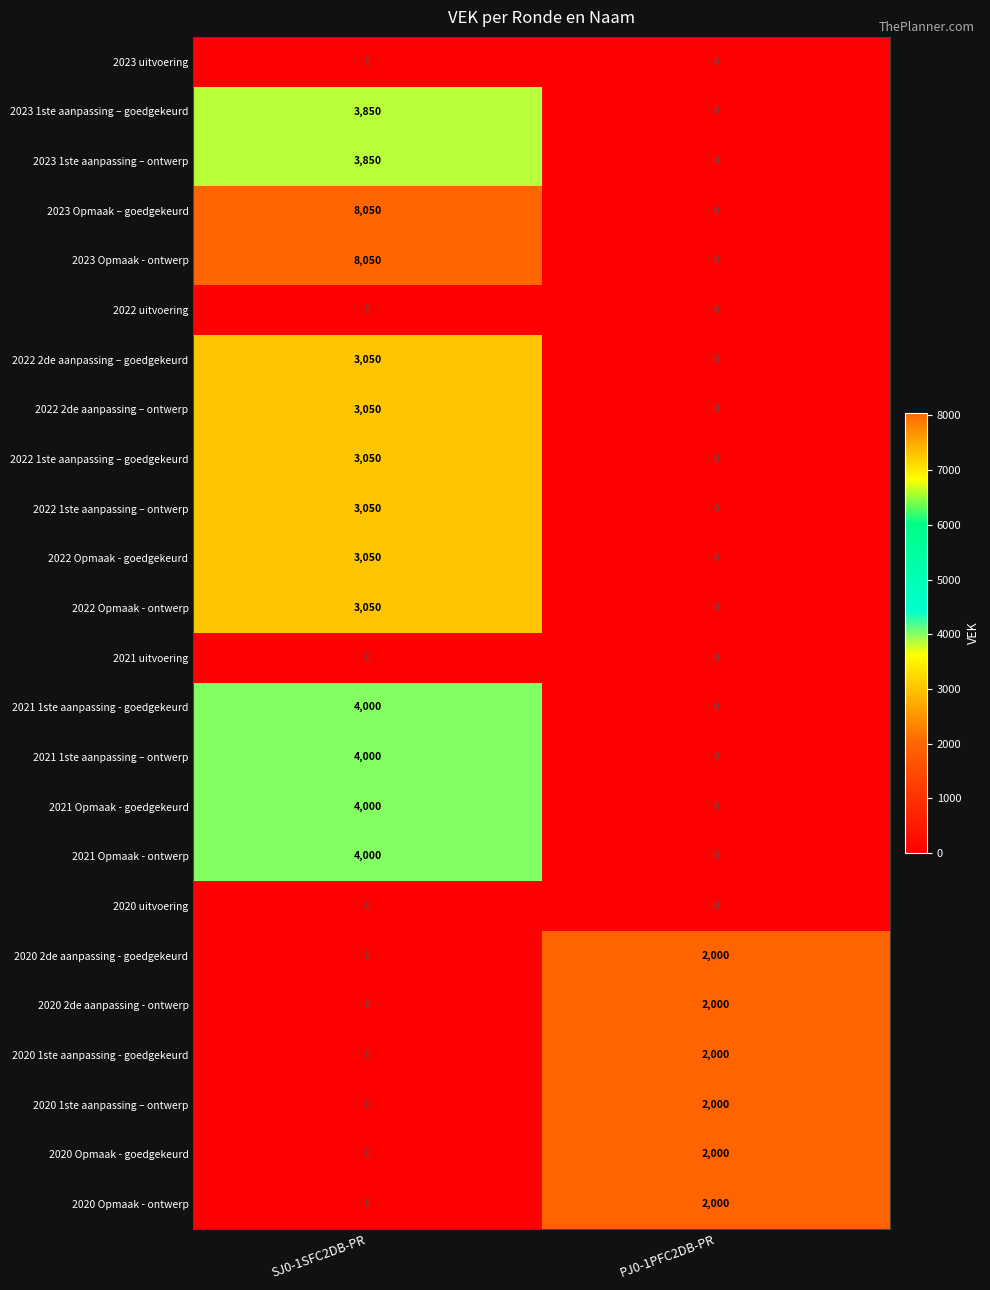

Rank the categories by 2022 Opmaak - ontwerp value from lowest to highest.

PJ0-1PFC2DB-PR, SJ0-1SFC2DB-PR